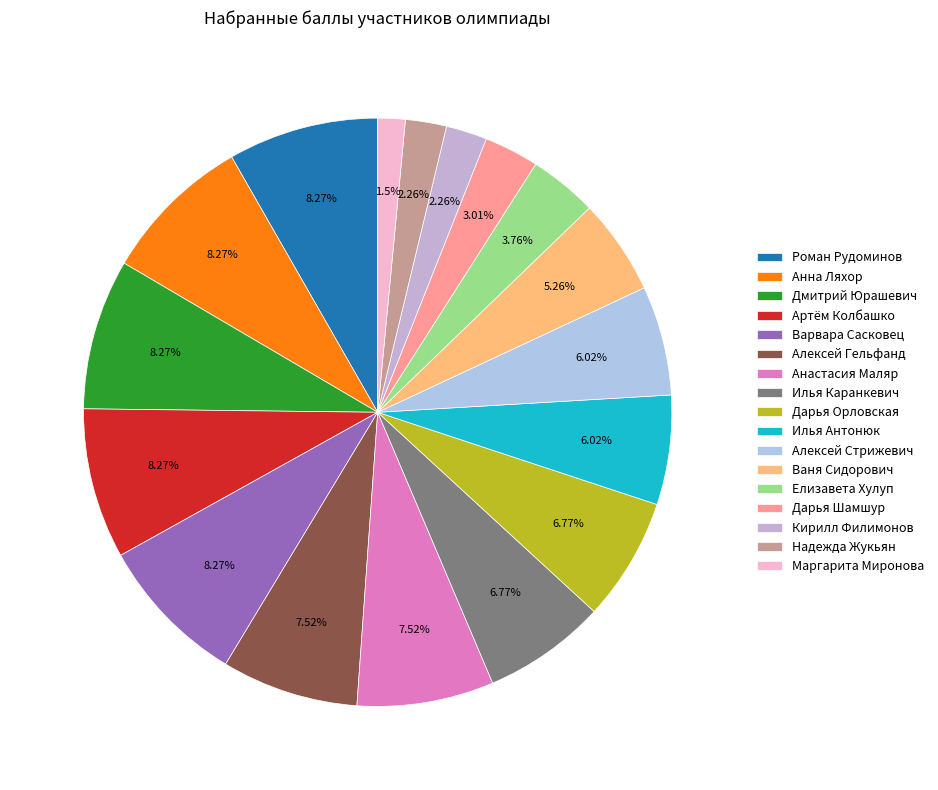

How many slices are in this pie chart?

17